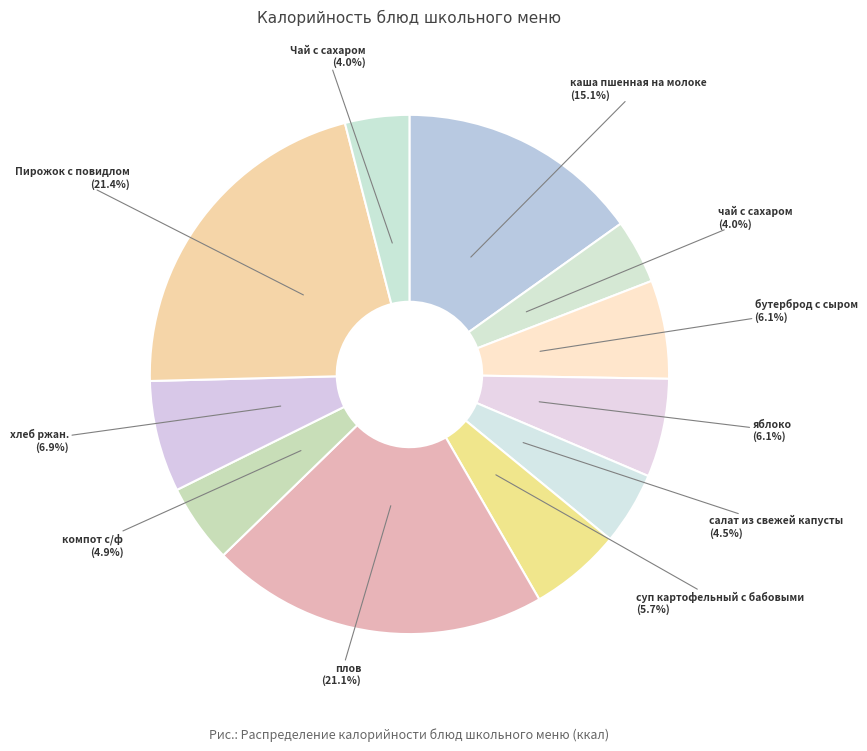

What percentage is the Пирожок с повидлом slice, to the nearest percent?

21%